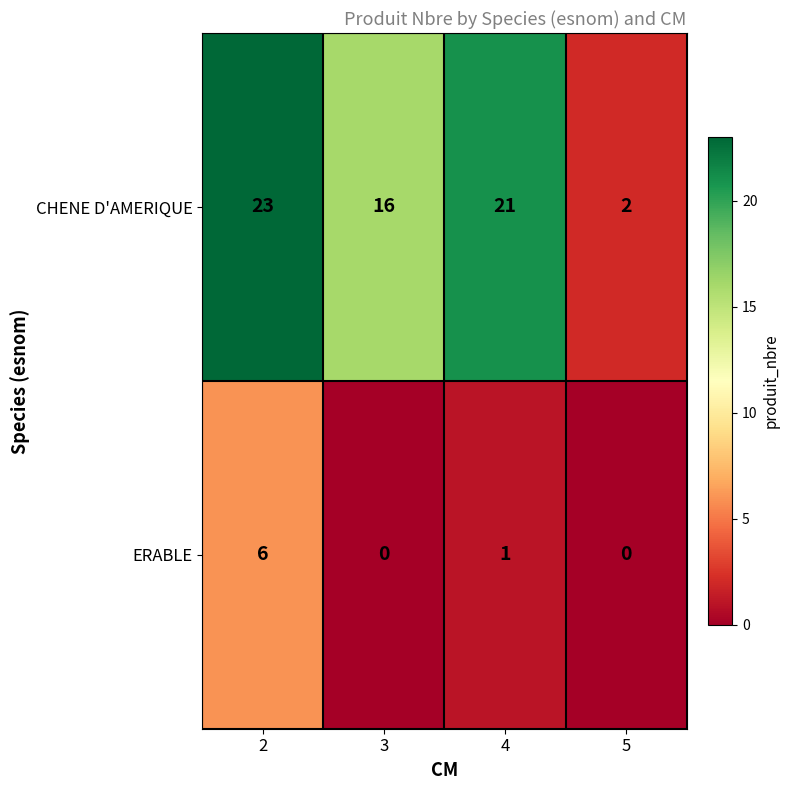

Count the ERABLE values in the range 0 to 6.

4